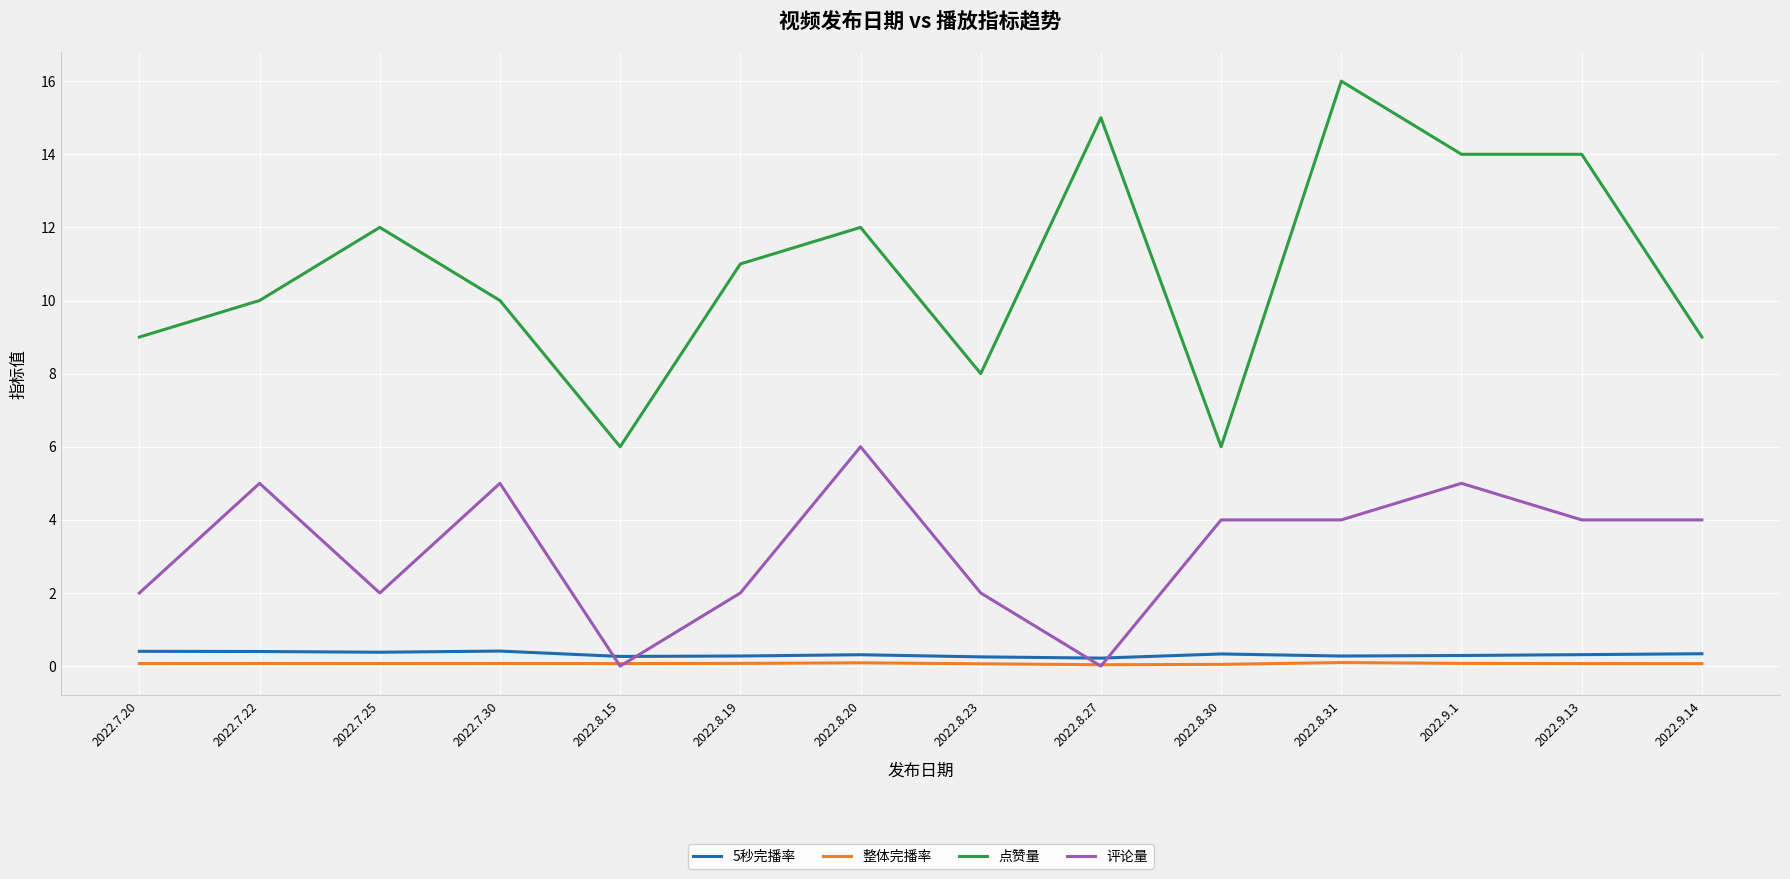

What is the sum of the 5秒完播率 values at 2022.7.25 and 2022.8.20?

0.7